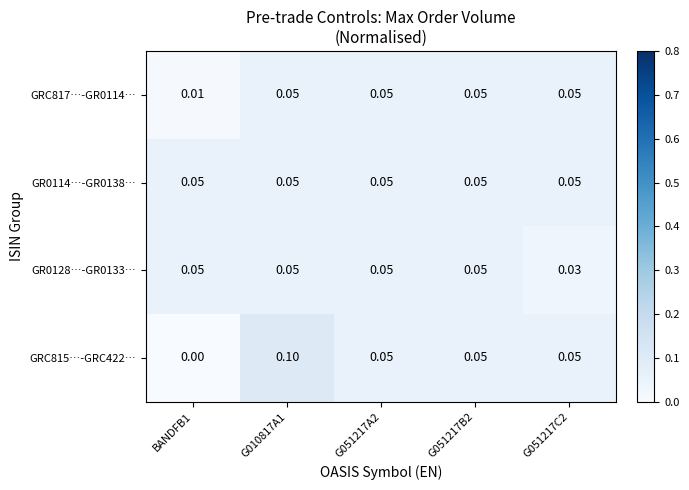

How many data points in GRC815…-GRC422… are above 0?

4